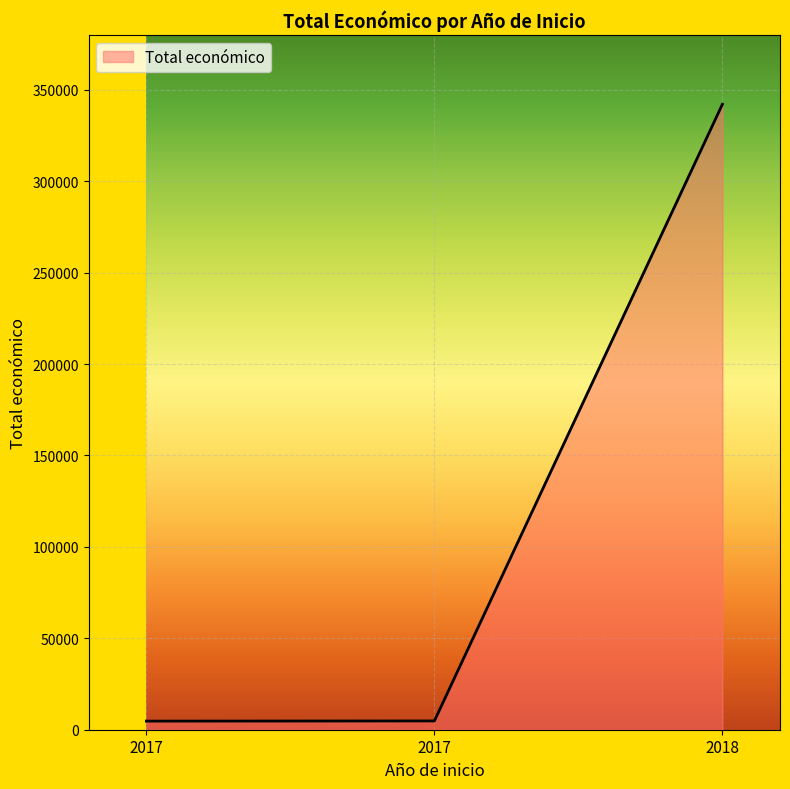

Does the chart display data point markers on the line(s)?

No